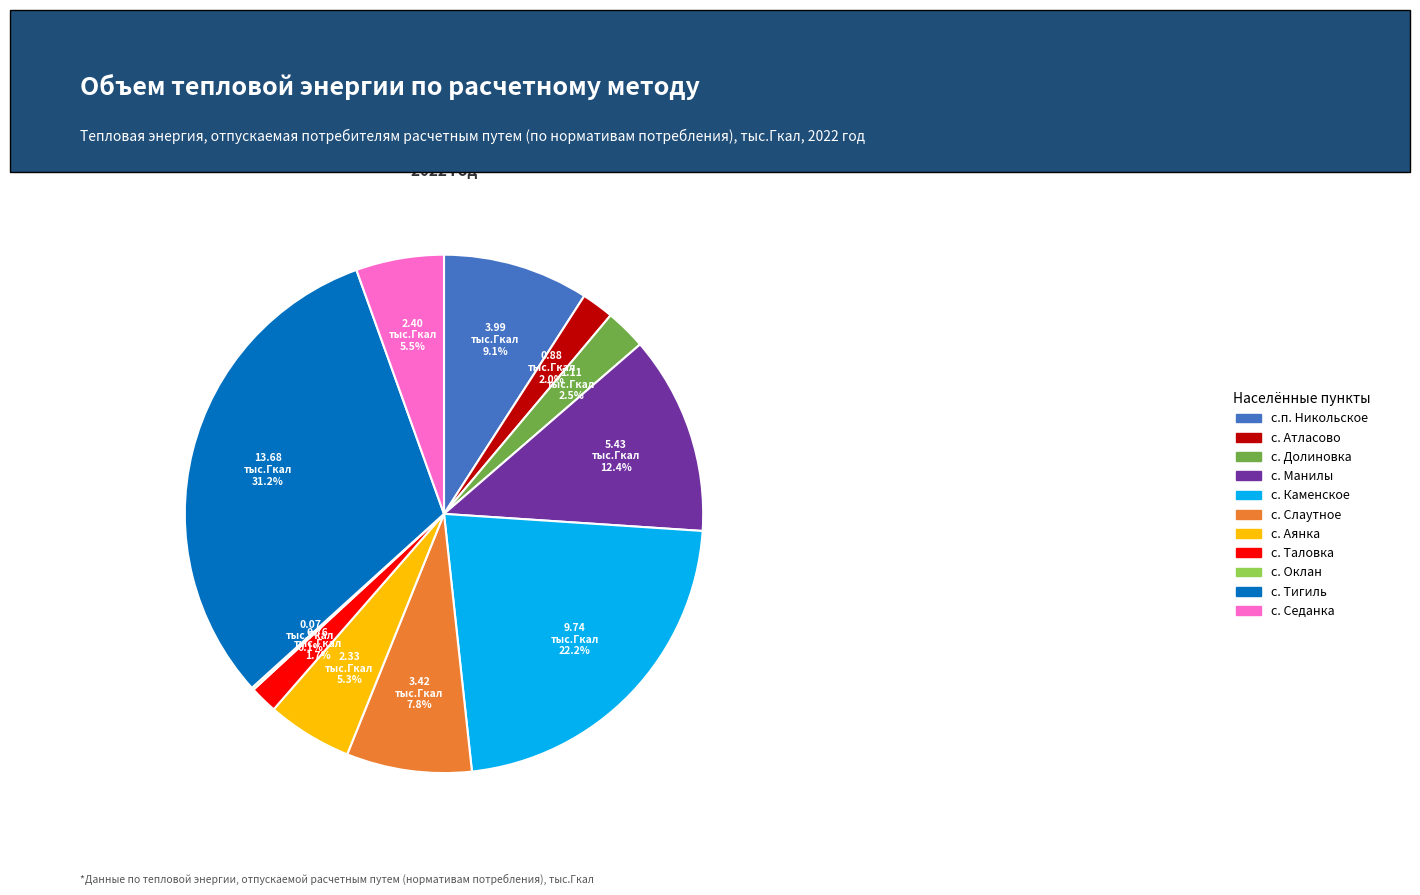

What is the largest slice in the pie chart?

с. Тигиль